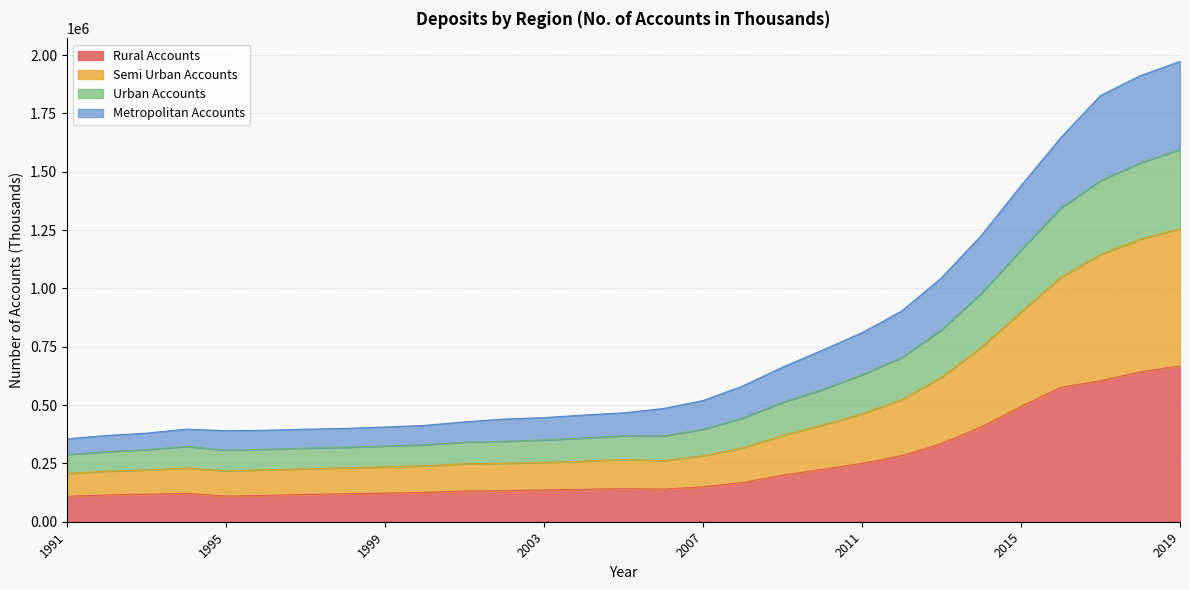

True or false: Rural Accounts and Semi Urban Accounts cross at least once.

False